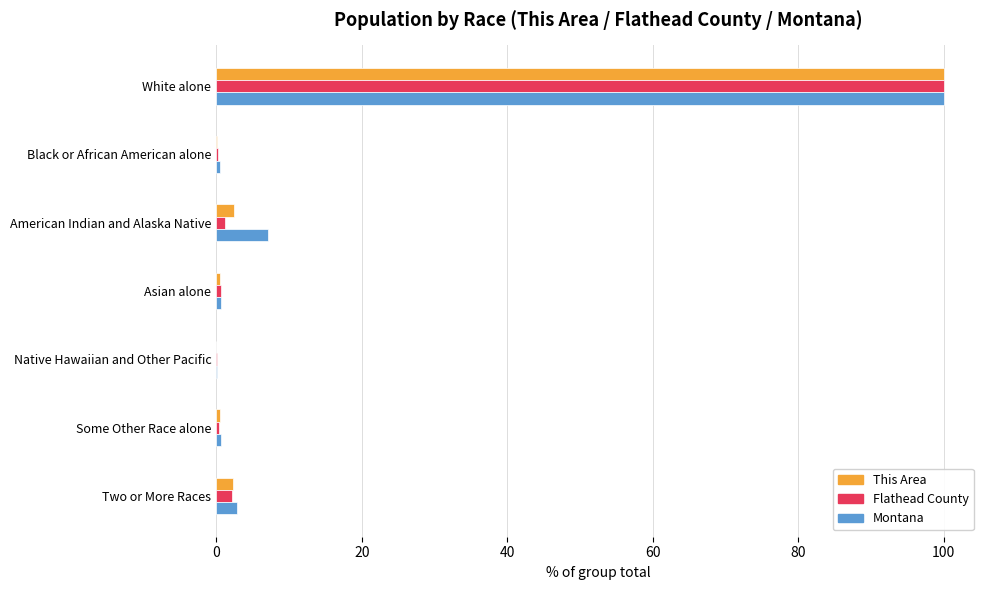

Where is Montana nearest to the value 50?

American Indian and Alaska Native